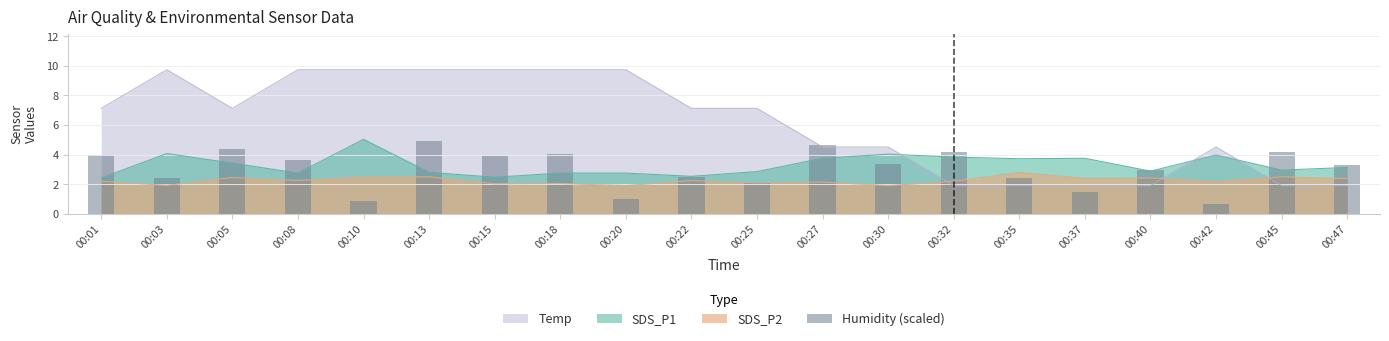

The SDS_P2 series shows 2.4 at 00:40. True or false?

True